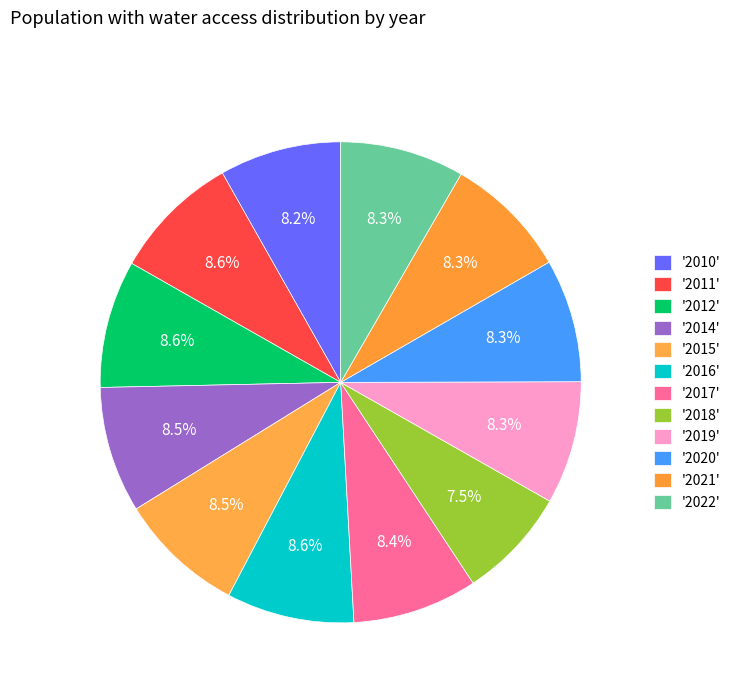

How many slices are in this pie chart?

12